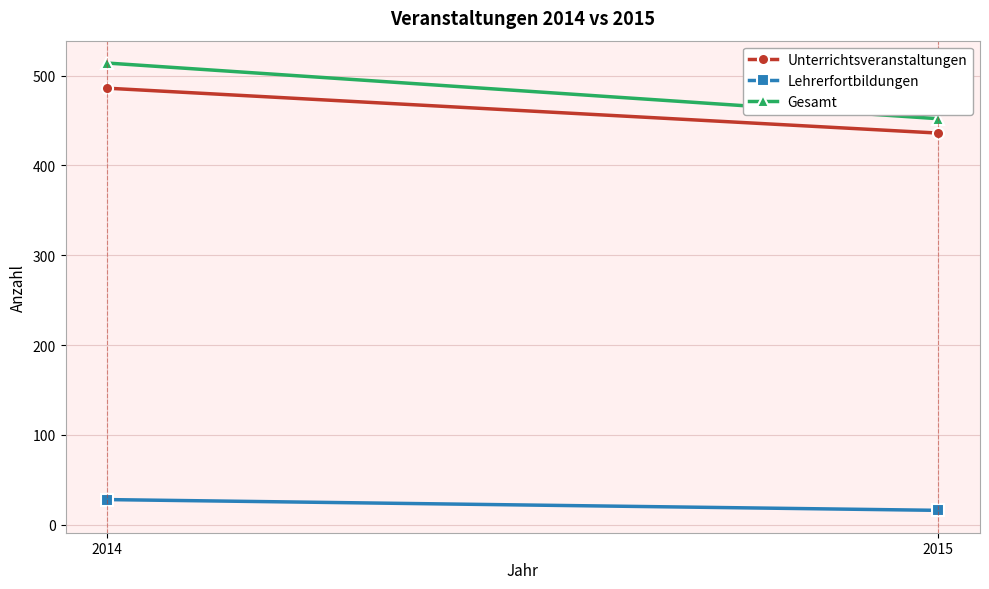

True or false: Lehrerfortbildungen has a value of 28 at 2014.

True